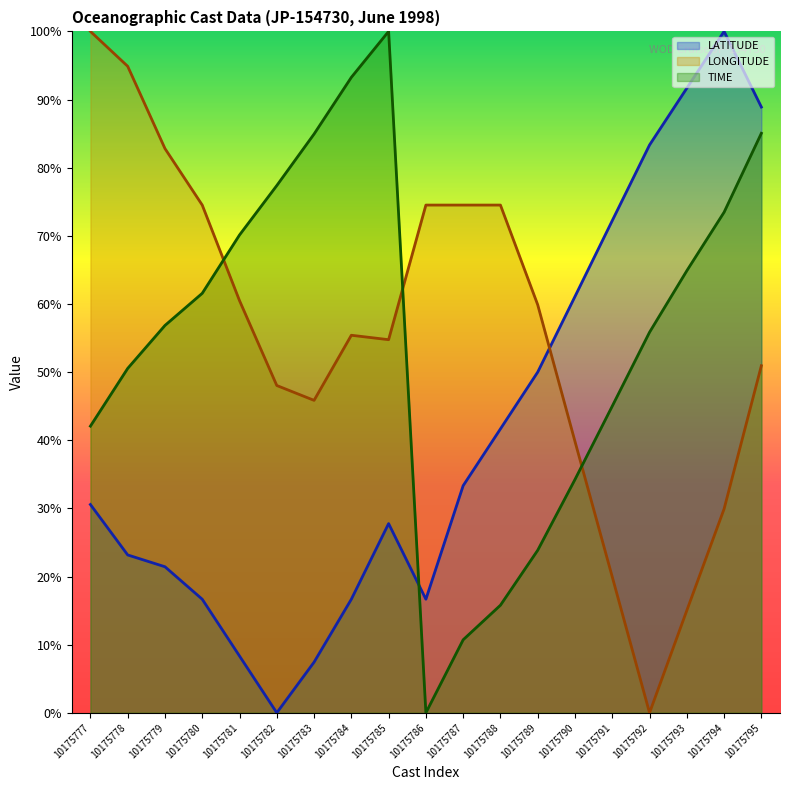

Which series has the largest total across all categories?

LONGITUDE